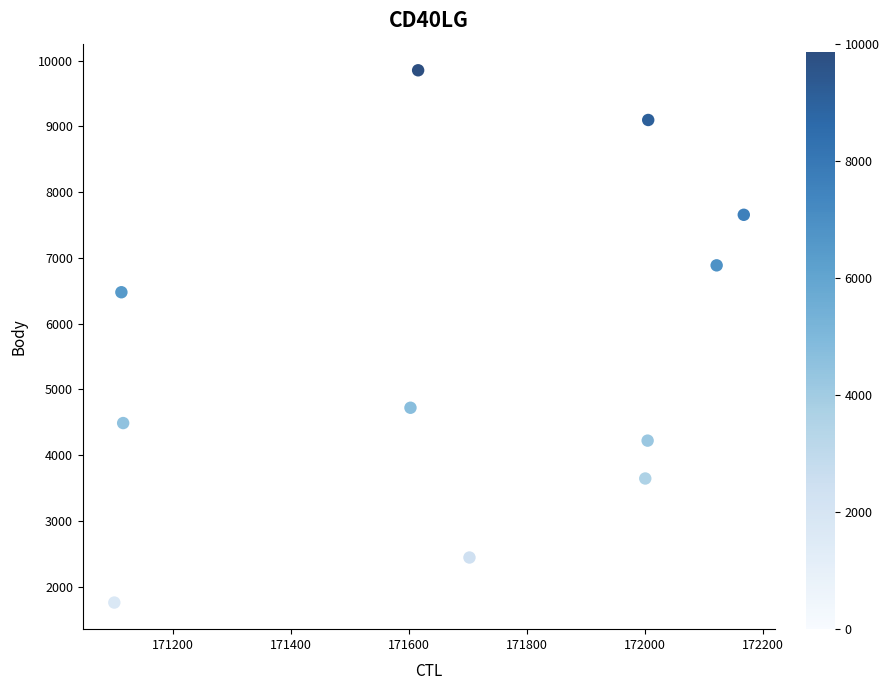

What Y value in the scatter plot is closest to 5806?

6478